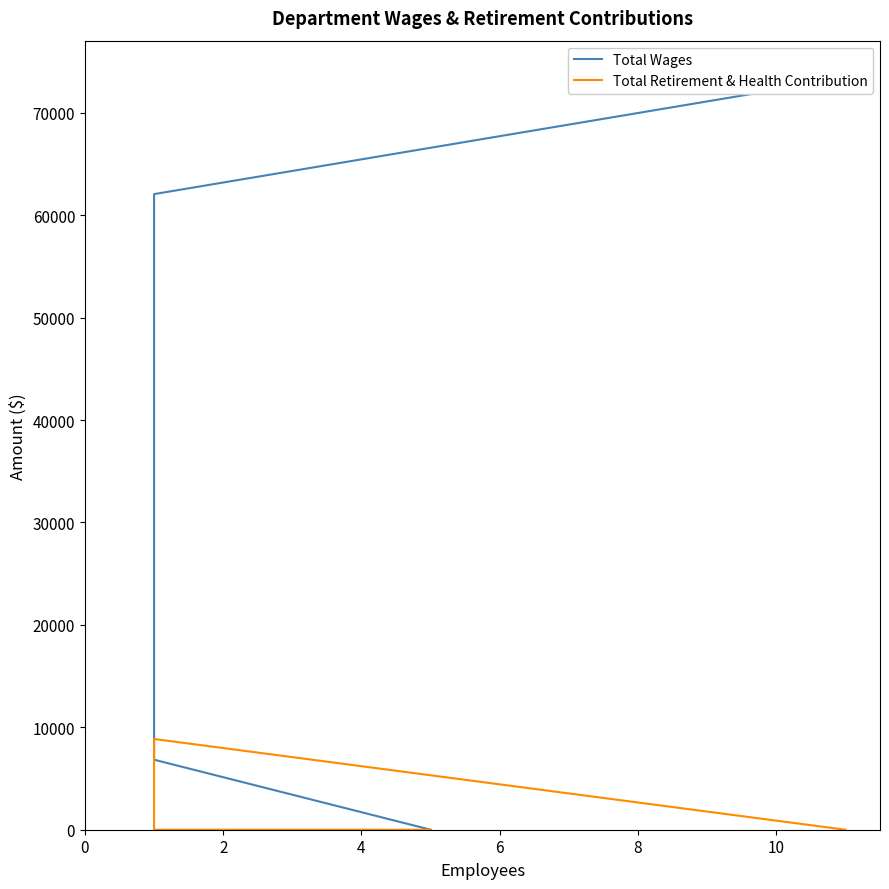

Does the chart display data point markers on the line(s)?

No